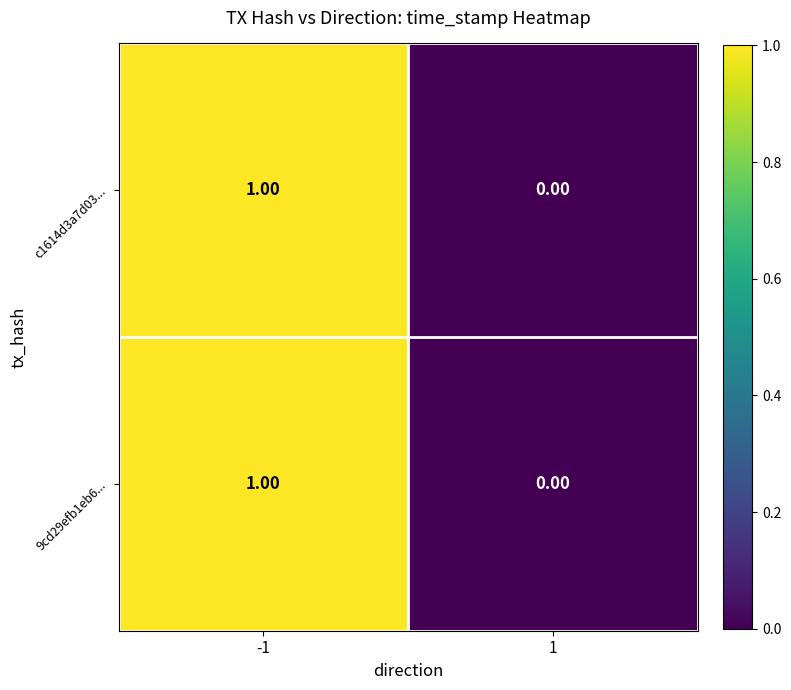

Is the value of c1614d3a7d03... at 1 greater than the value of 9cd29efb1eb6... at -1?

No